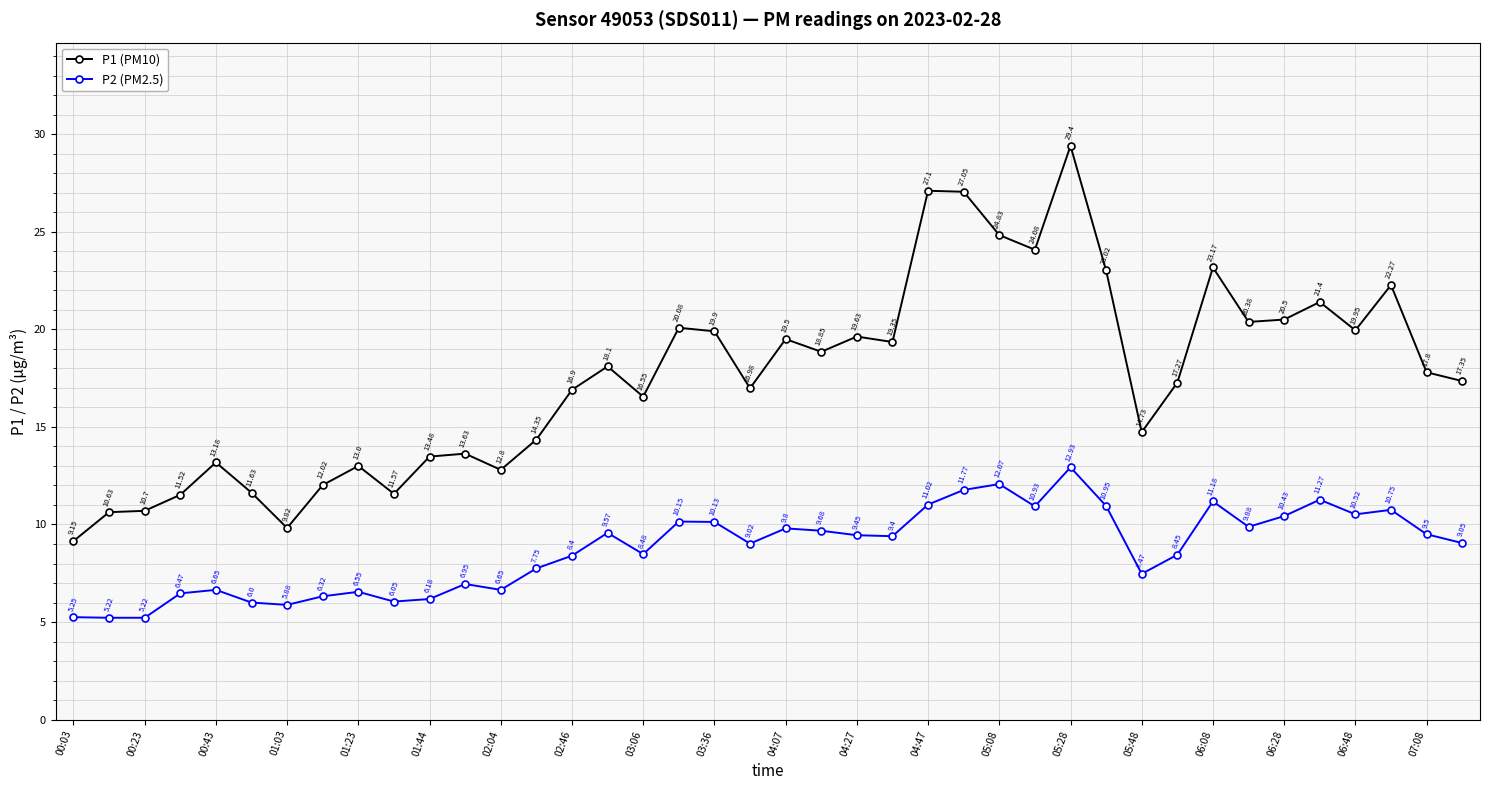

True or false: P1 (PM10) has more than 0 interior local peaks.

True